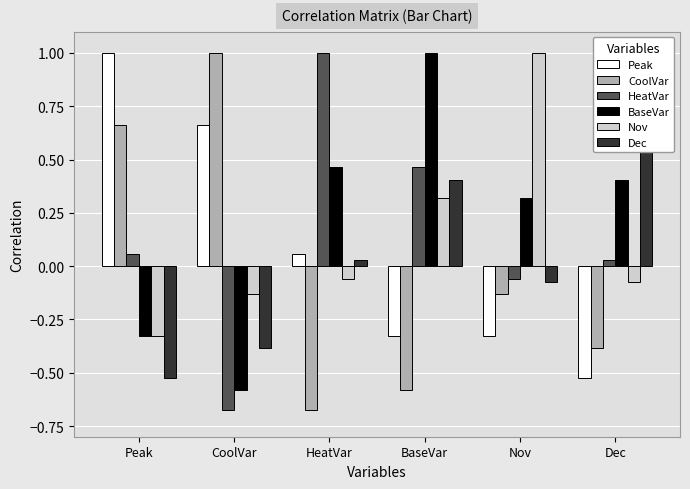

At which category is the sum across all series the highest?

BaseVar